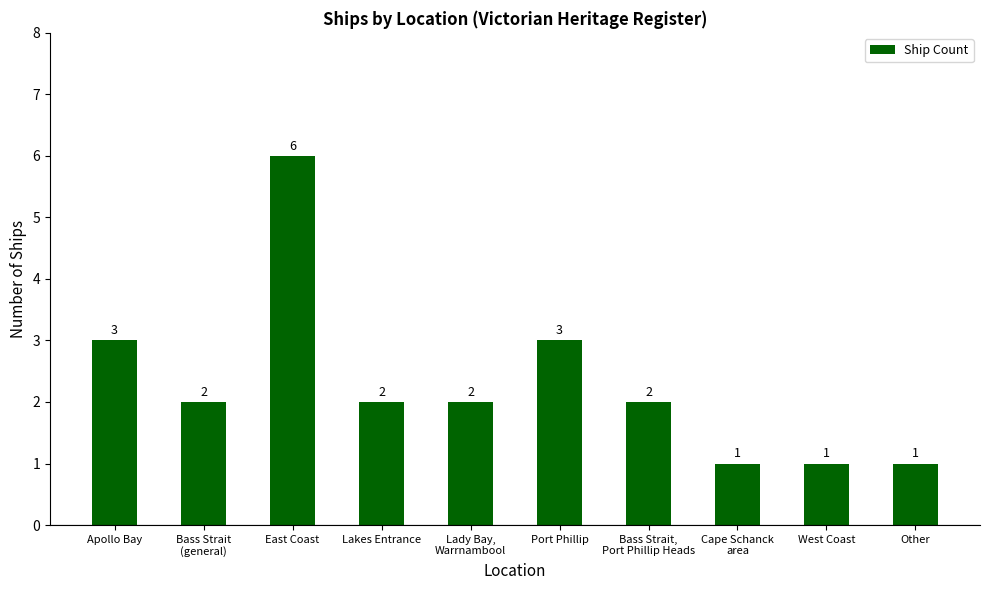

What is the label of the 10th bar from the right?

Apollo Bay